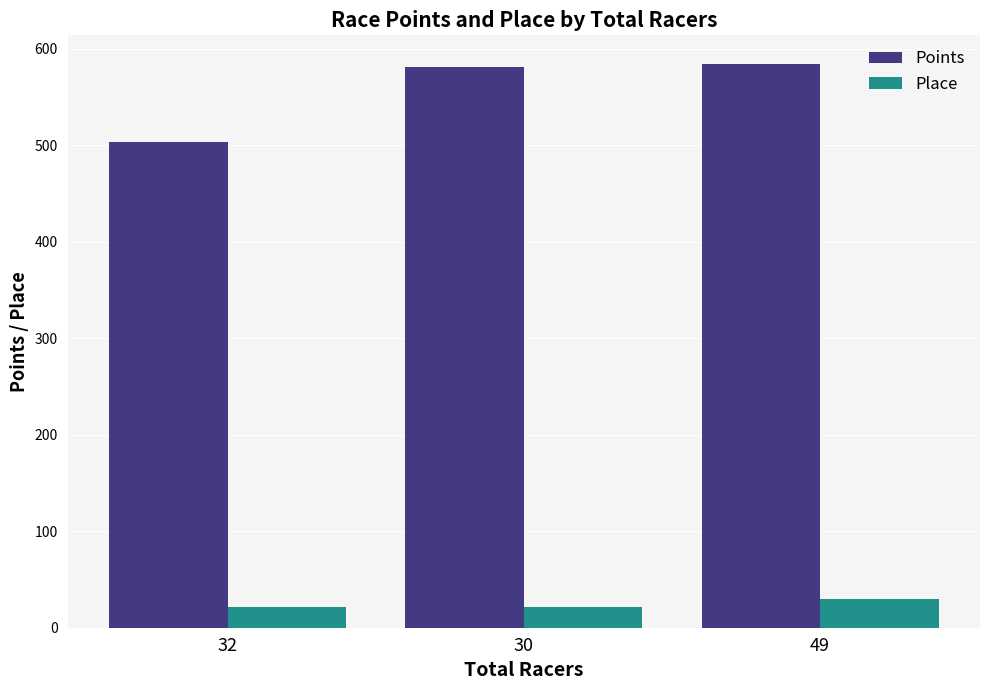

What is the difference between the second highest and minimum values in the Points series?

77.6